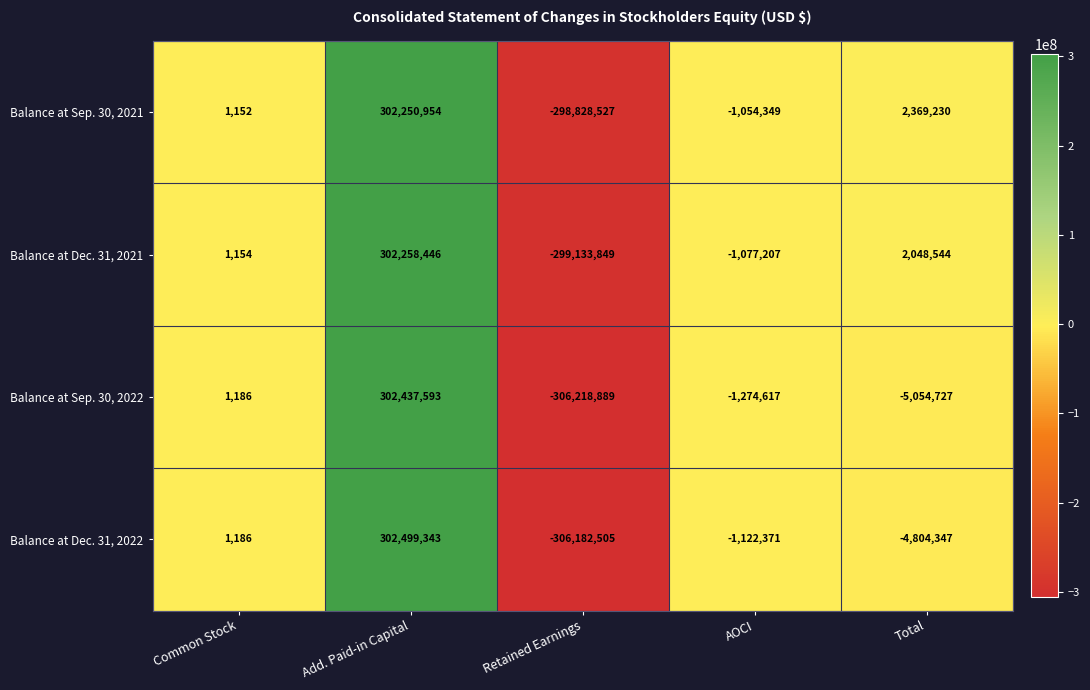

What is the sum of the Balance at Dec. 31, 2022 values at Add. Paid-in Capital and AOCI?

301376972